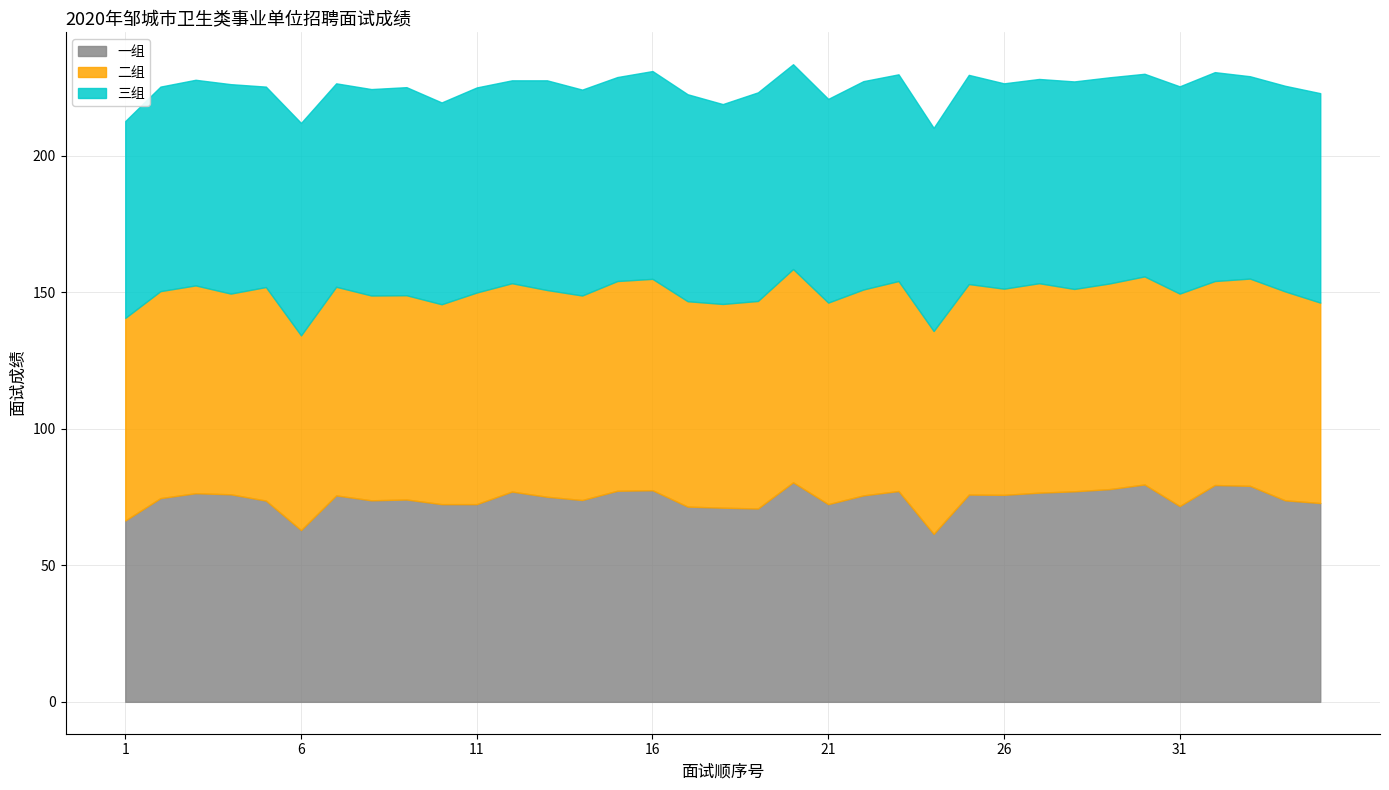

How many intersections are there between 一组 and 三组?

18